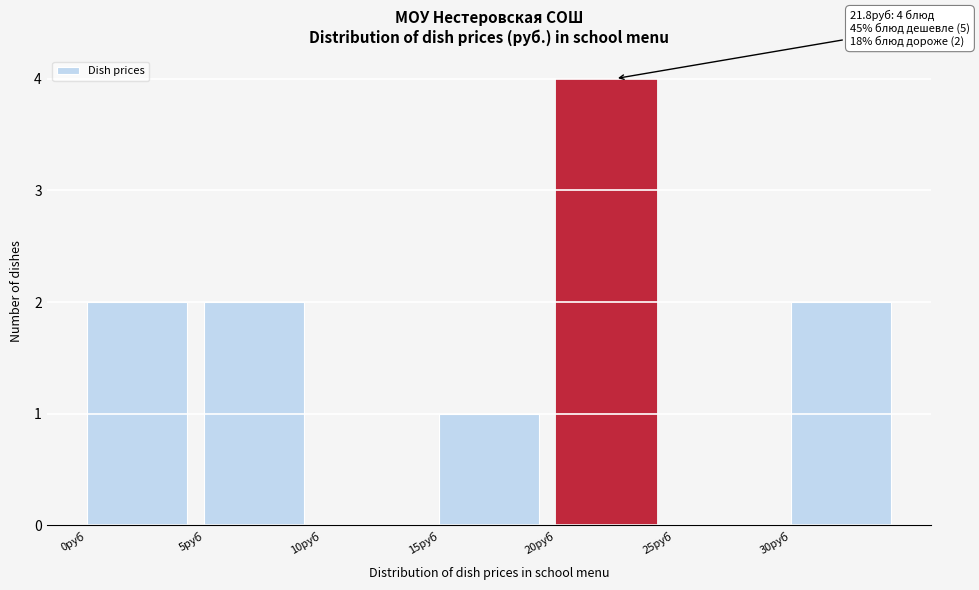

Which range on the x-axis has the tallest bar?

20 to 25